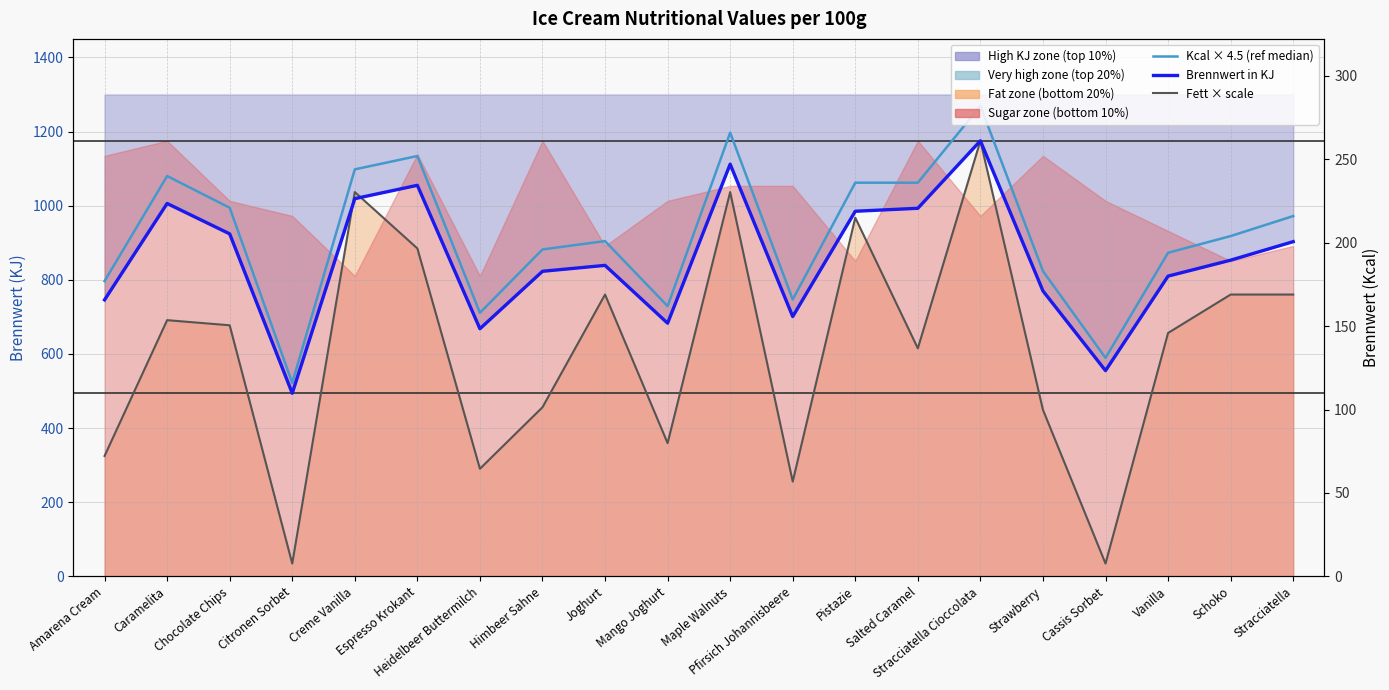

What is the sum of the Brennwert in KJ (observations) values at Schoko and Heidelbeer Buttermilch?

1521.0